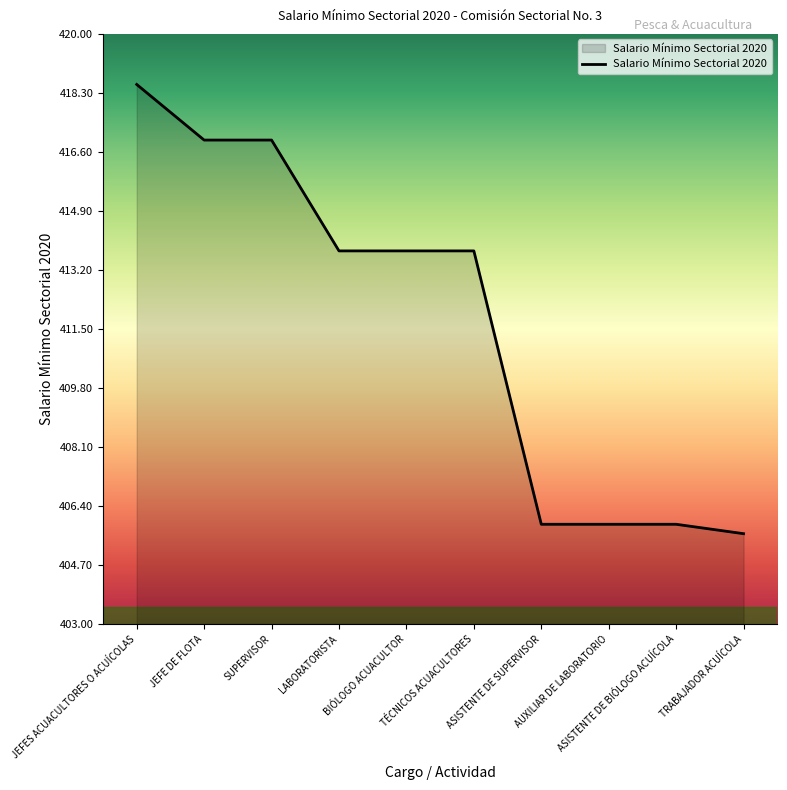

What is the change in value from AUXILIAR DE LABORATORIO to TRABAJADOR ACUÍCOLA?

-0.3